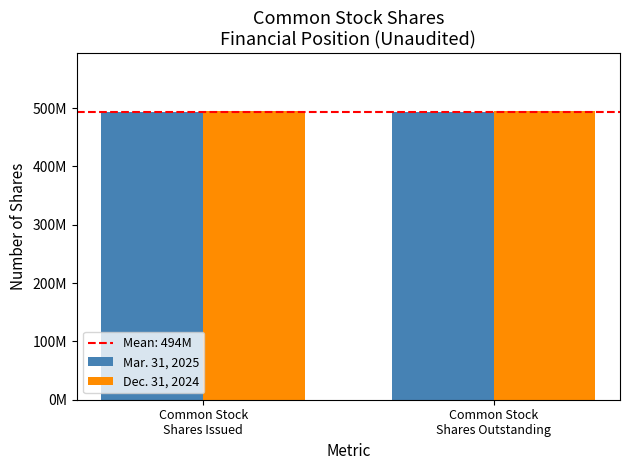

Which label corresponds to the smallest value in the chart?

Common Stock
Shares Issued